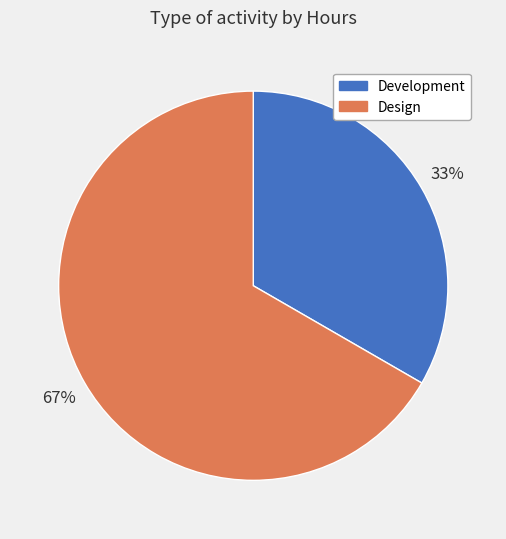

To the nearest percent, what is the average slice percentage?

50%